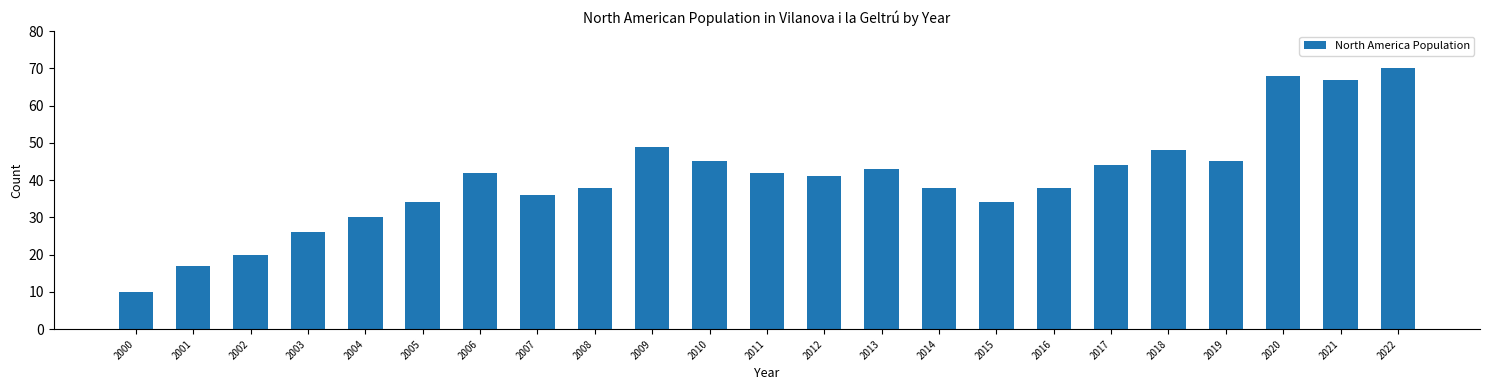

Count the number of categories in the chart.

23